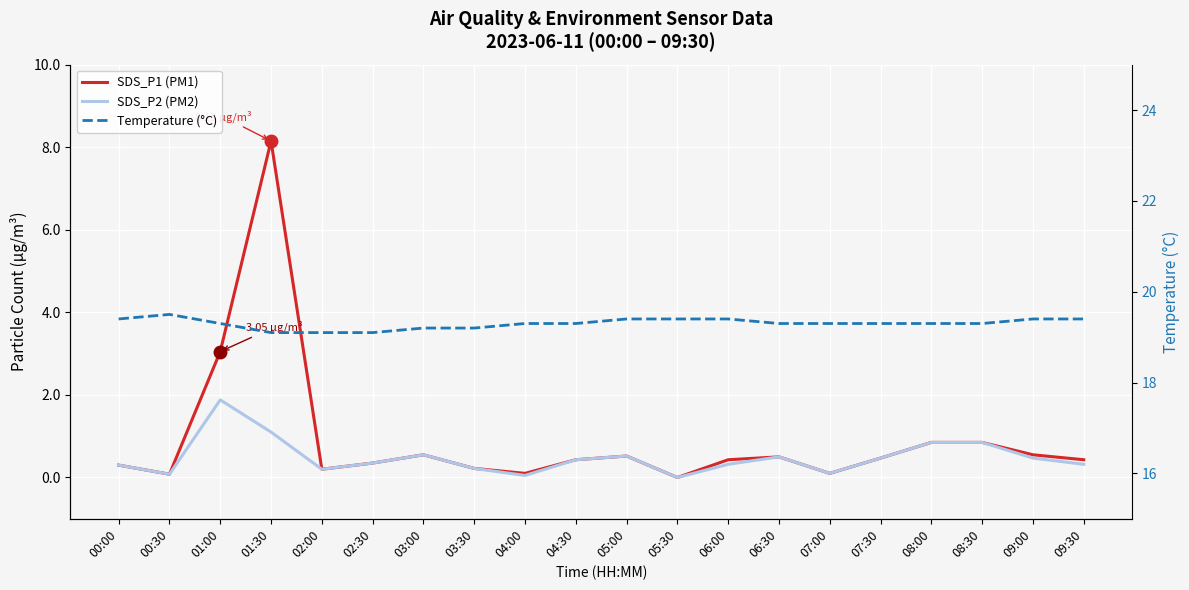

Is it true that SDS_P2 (PM2) equals 0.2 at 04:30?

False